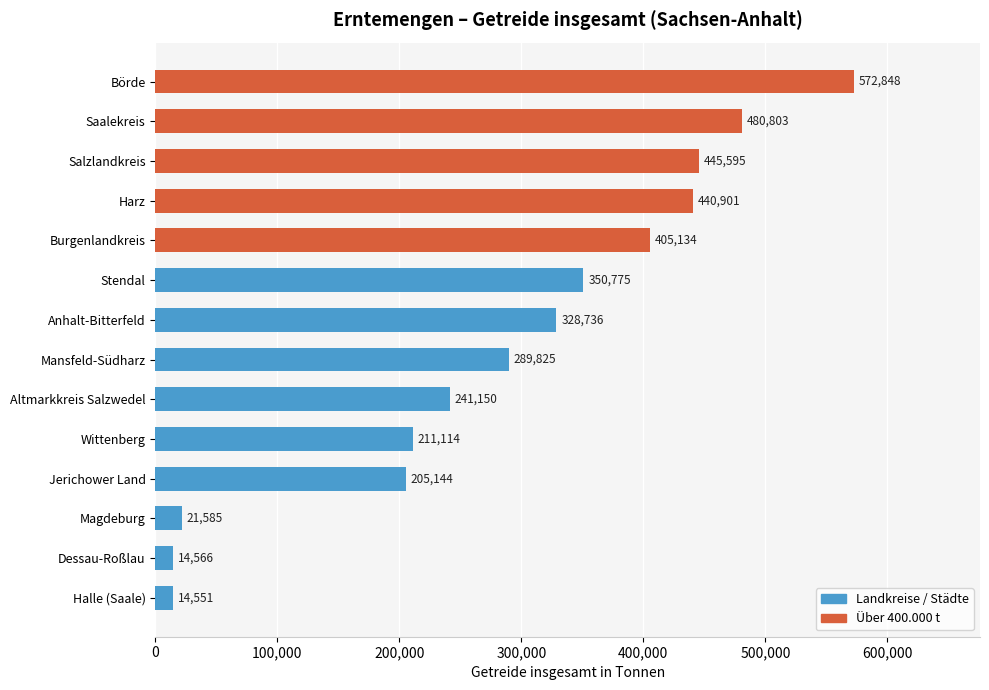

What is the difference between the maximum and minimum values?

558297